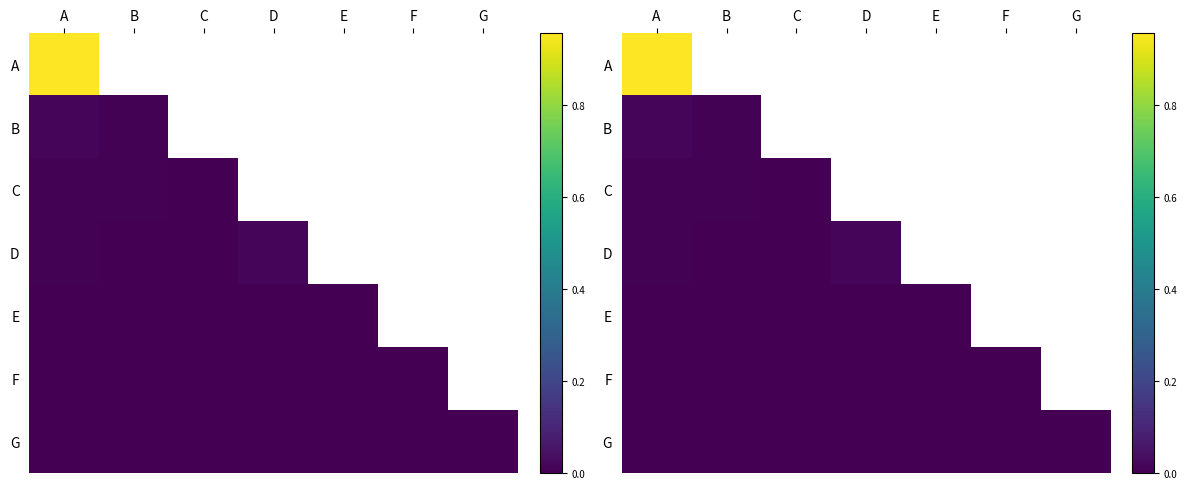

At how many categories does at least one series exceed 0?

3